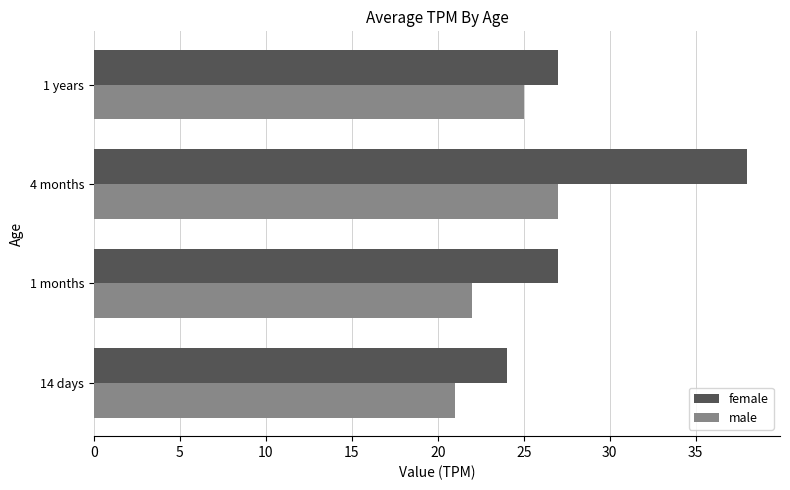

How many values in the male series are below 25?

2